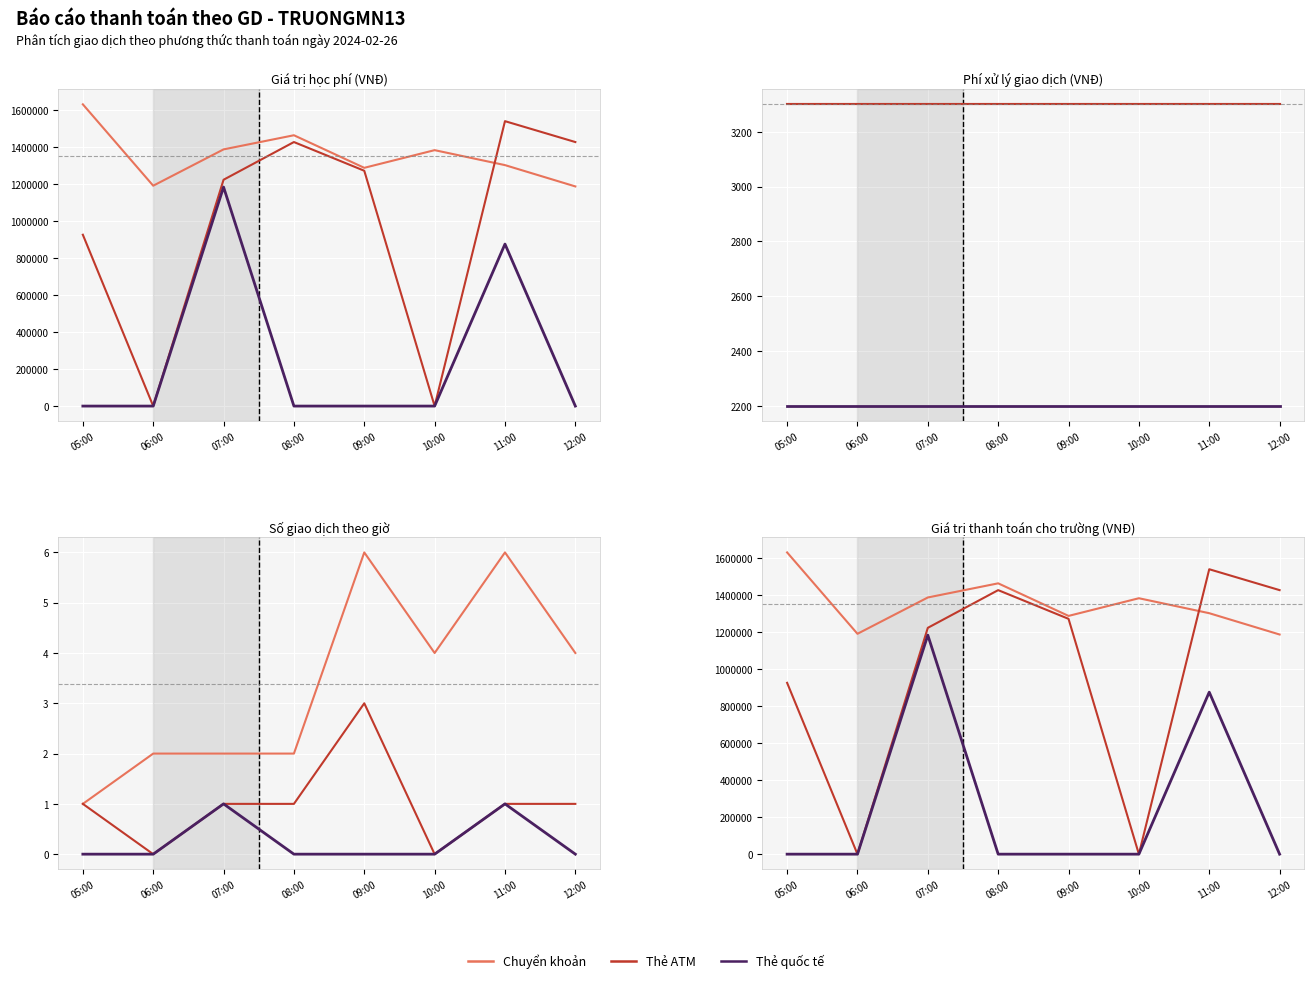

Where is Thẻ ATM nearest to the value 770750?

05:00